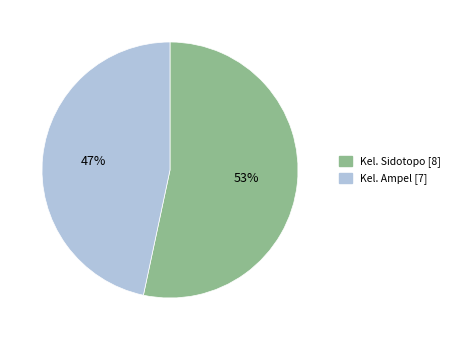

To the nearest percent, what portion does Kel. Sidotopo represent?

53%